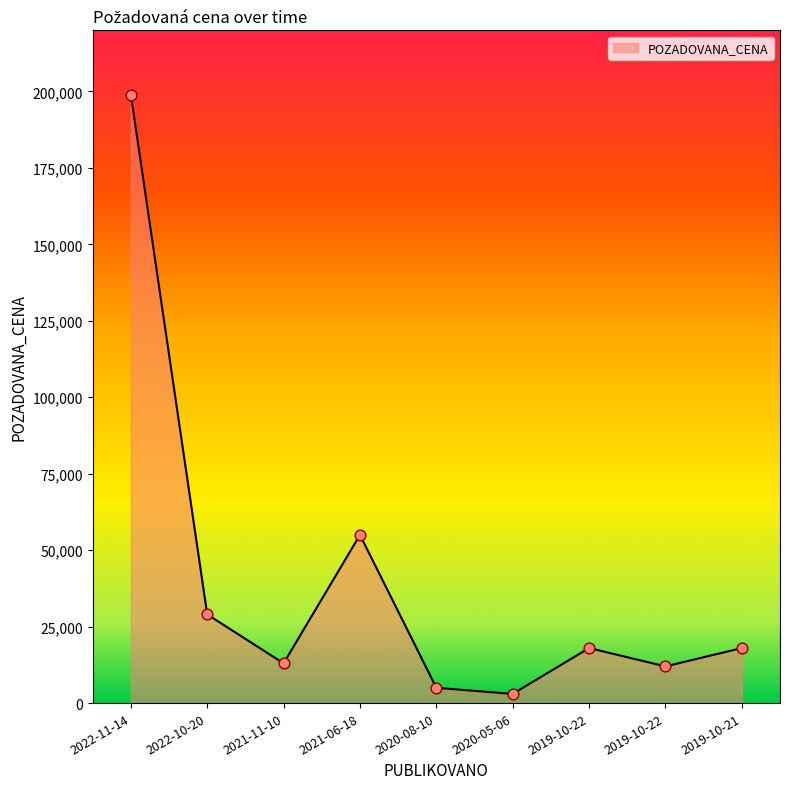

Which has a higher value, 2021-06-18 or 2019-10-22?

2021-06-18